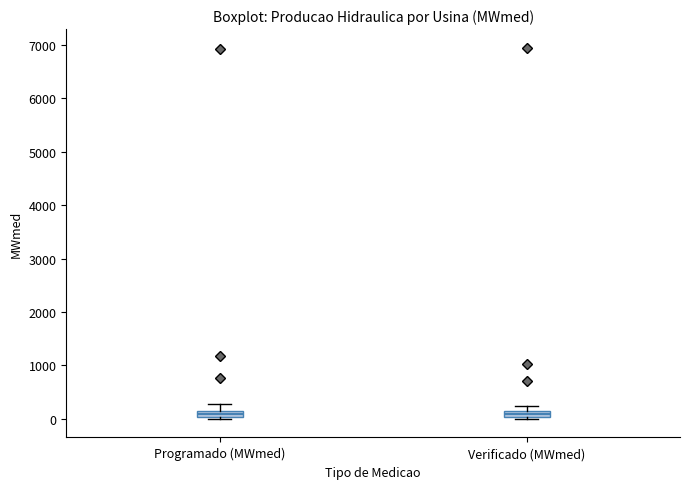

Where does the upper whisker of the box for Programado (MWmed) end on the y-axis? The values are not printed on the chart, so give them approximately, as read against the axis.

300